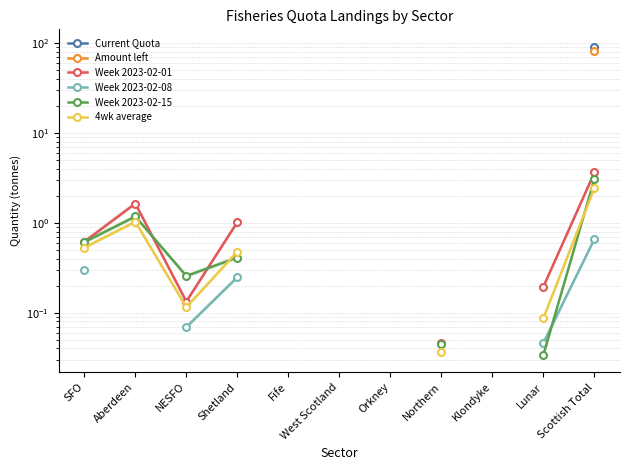

True or false: Amount left has more than 1 interior local peaks.

False